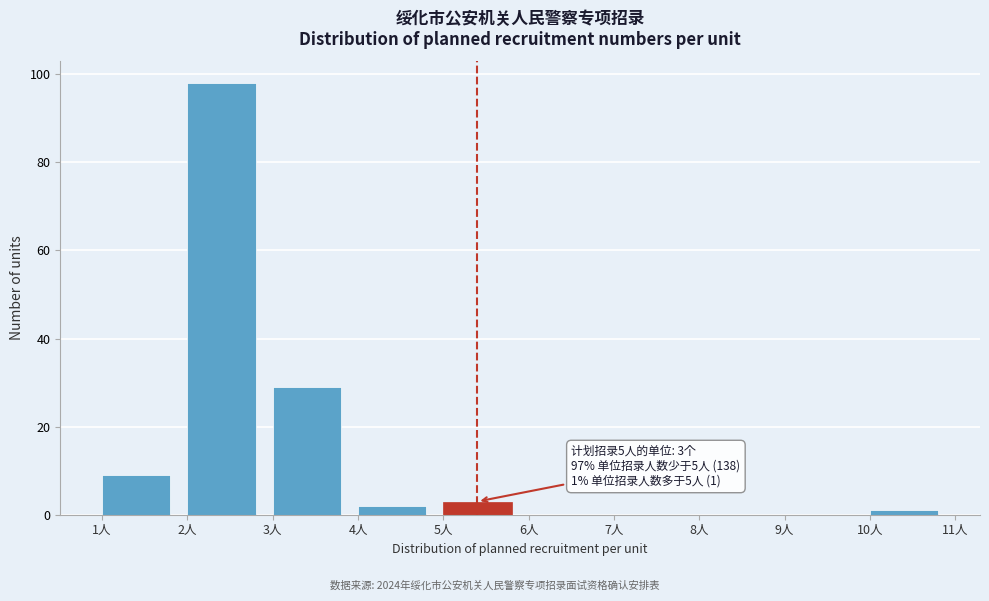

Over which range of the x-axis is the bar tallest?

2 to 3